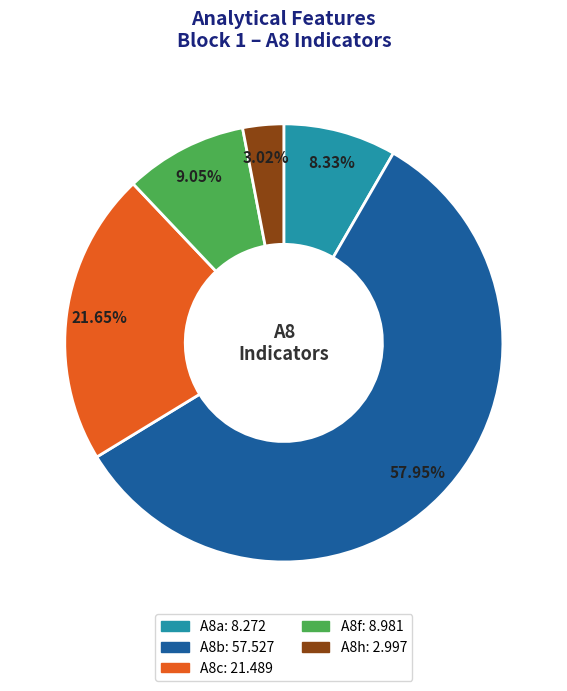

To the nearest percent, what is the combined percentage of A8h and A8b?

61%